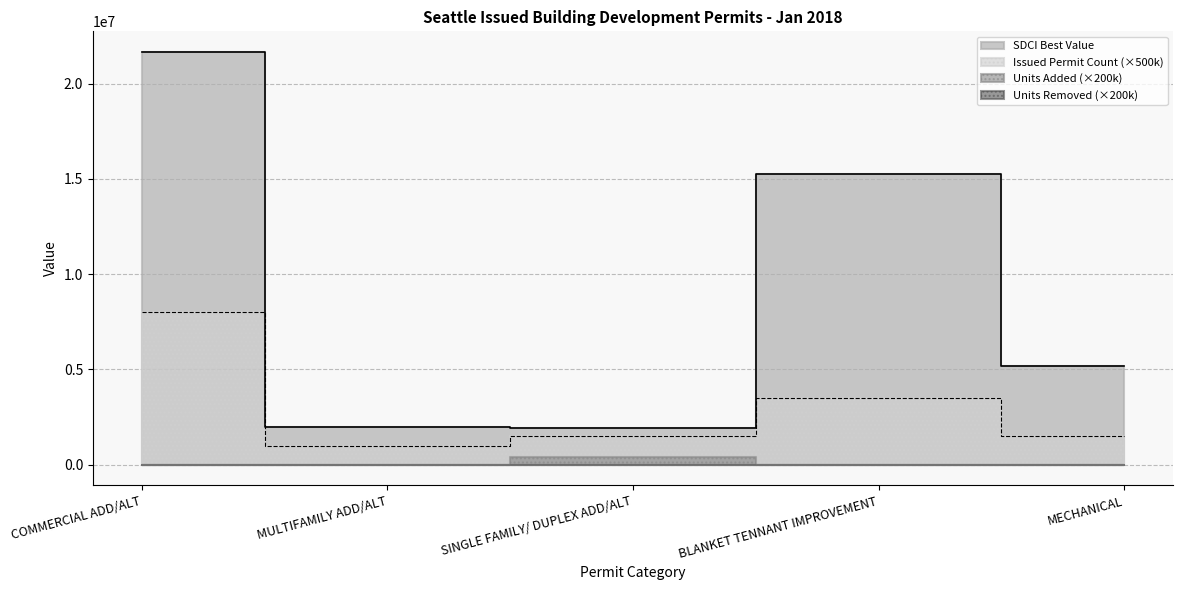

Which has a higher value, SINGLE FAMILY/ DUPLEX ADD/ALT or MULTIFAMILY ADD/ALT?

MULTIFAMILY ADD/ALT